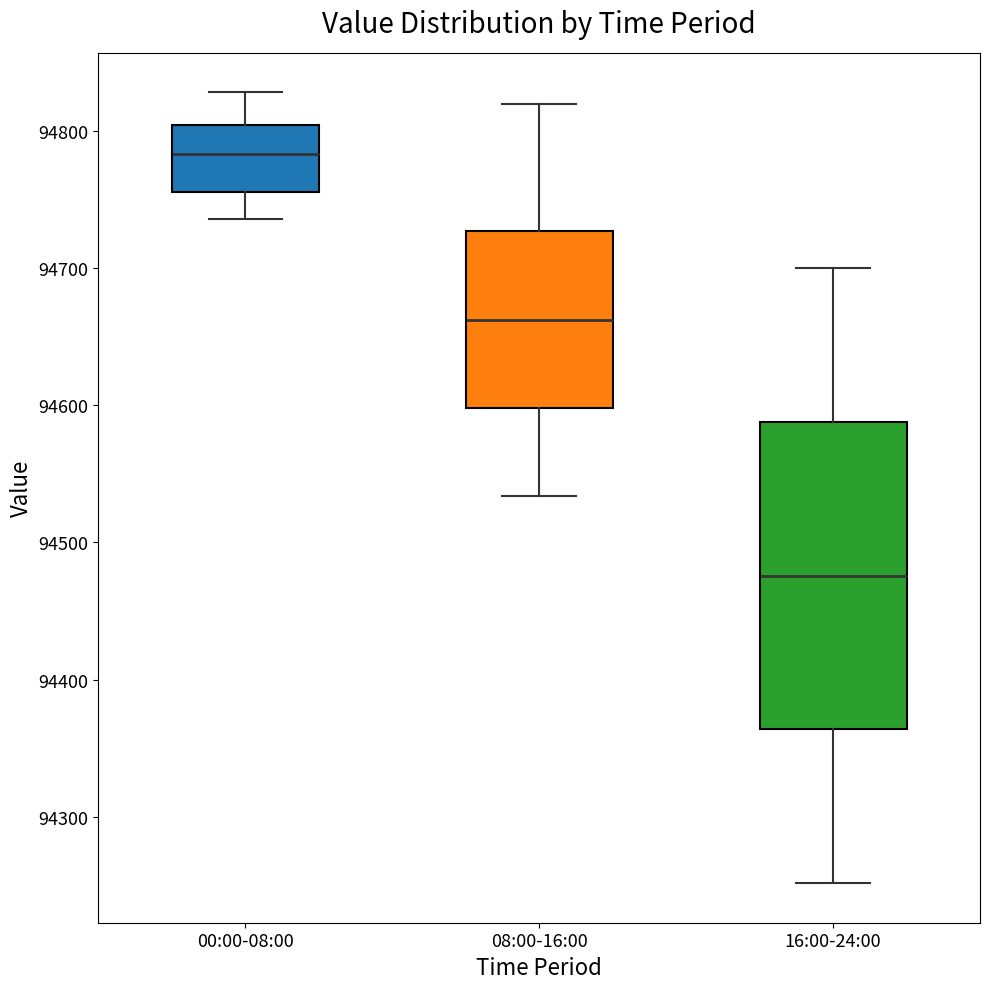

Where does the median line of the box for 00:00-08:00 sit on the y-axis? The values are not printed on the chart, so give them approximately, as read against the axis.

94780